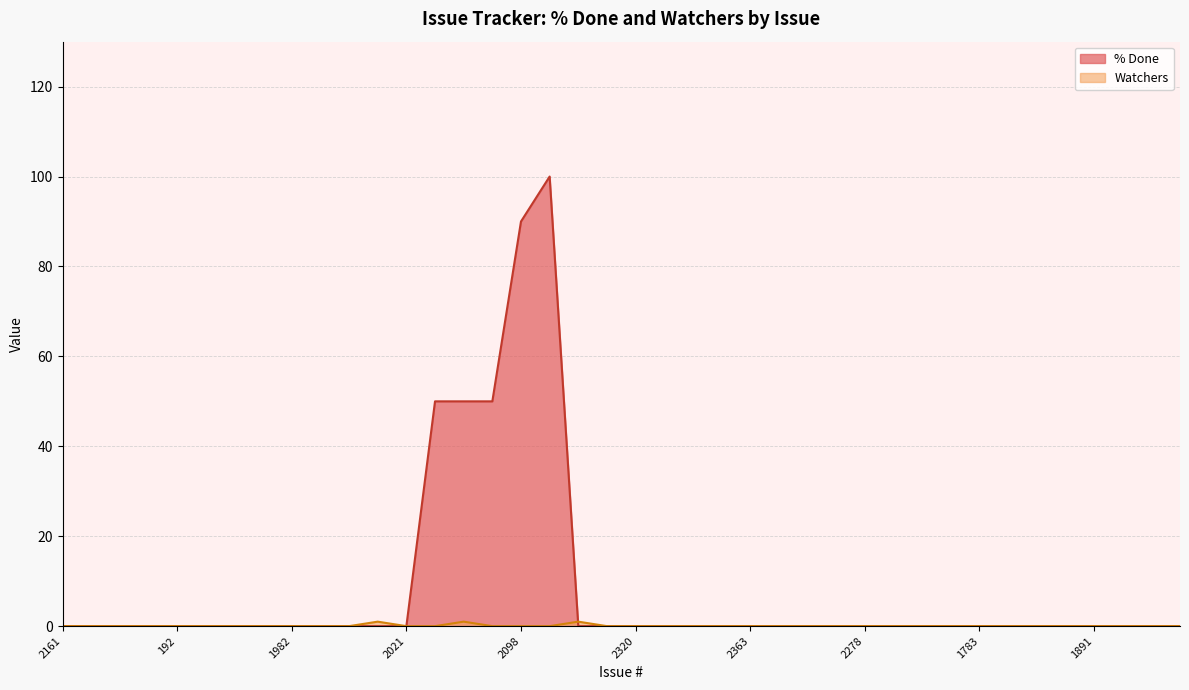

What is the maximum value shown in the chart?

100